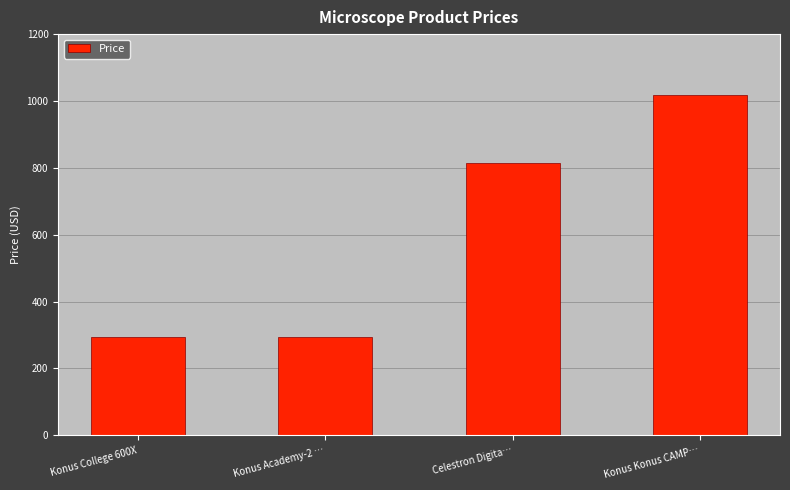

Reading left to right, extract all data points from this chart.

294.5	294.5	813.6	1016.5